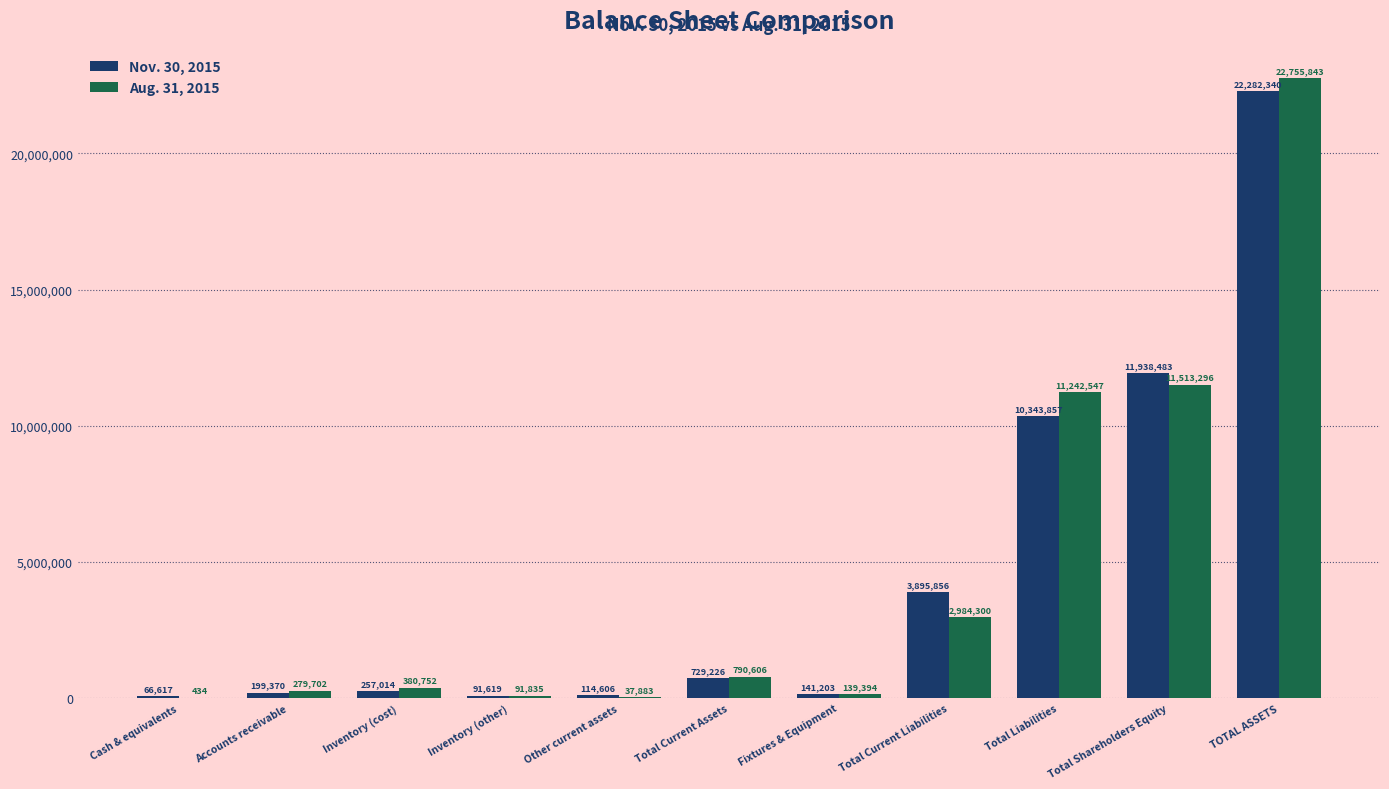

At which category does the chart reach its peak across all series?

TOTAL ASSETS